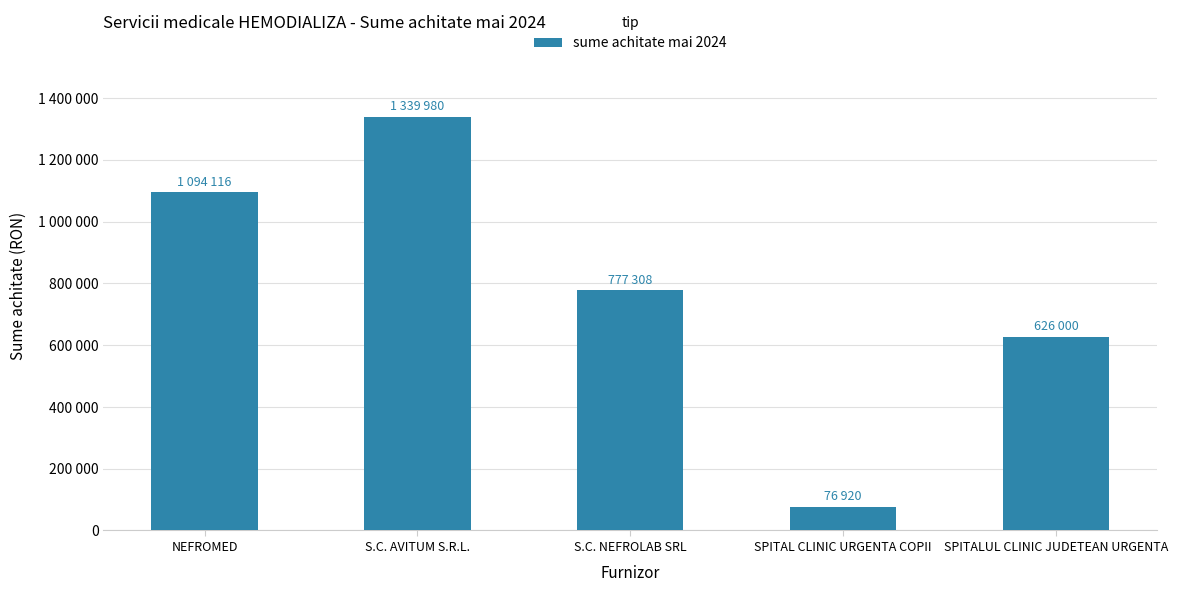

The value at S.C. AVITUM S.R.L. is 2155999.0. True or false?

False